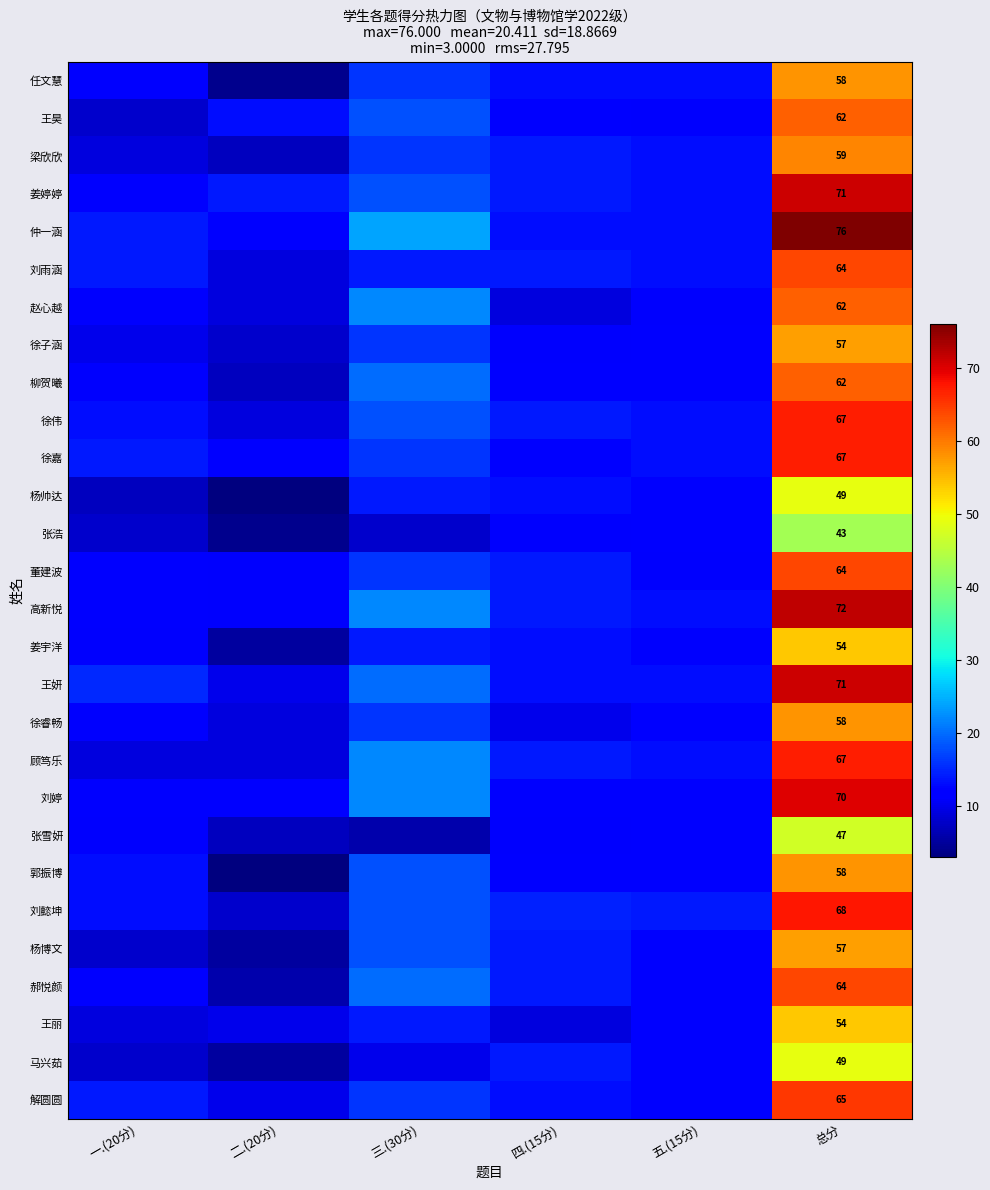

What is the difference between the highest and lowest values at 总分?

33.0